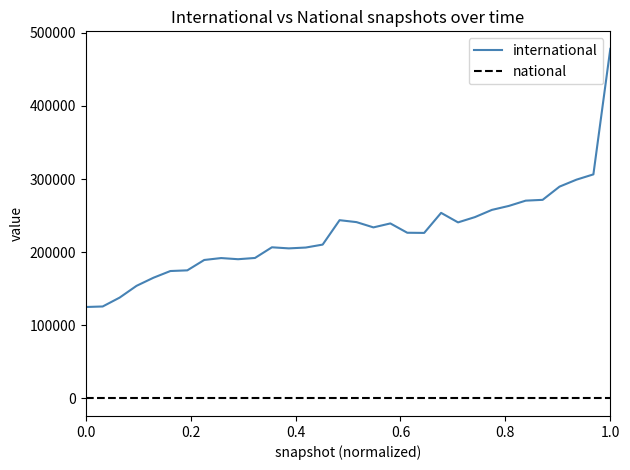

True or false: international and national intersect in this chart.

False